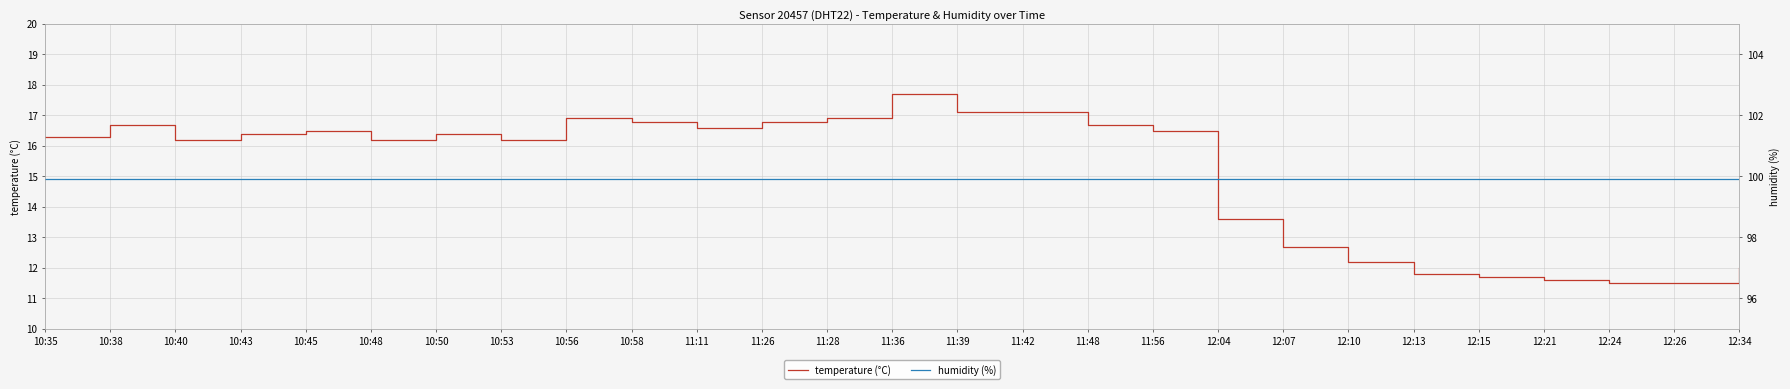

How many interior local valleys does the temperature (°C) series have?

4